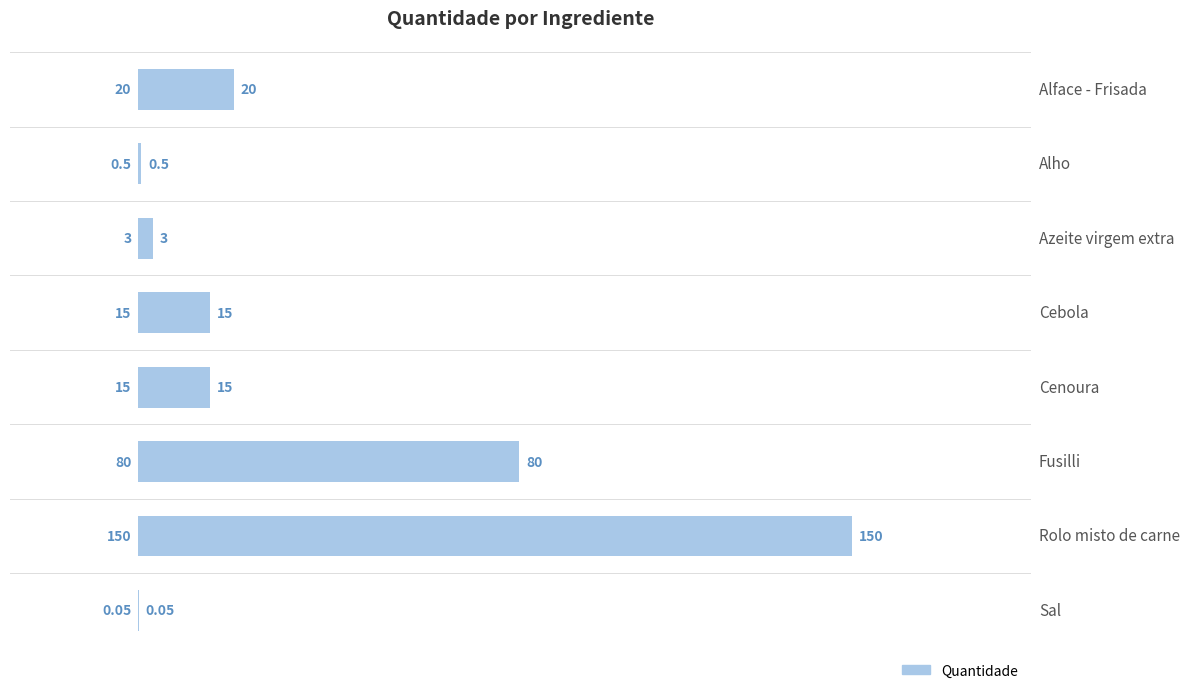

How many categories are shown in the chart?

8